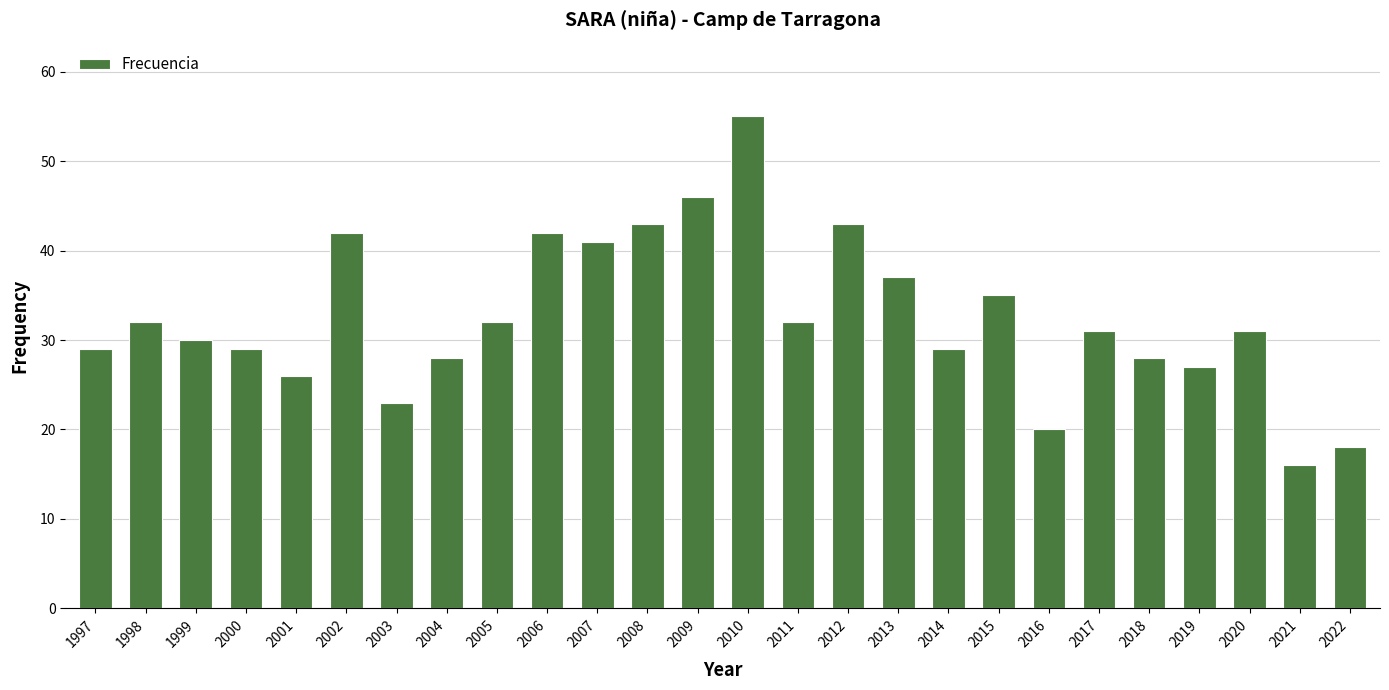

What is the difference between the second highest and second lowest values?

28